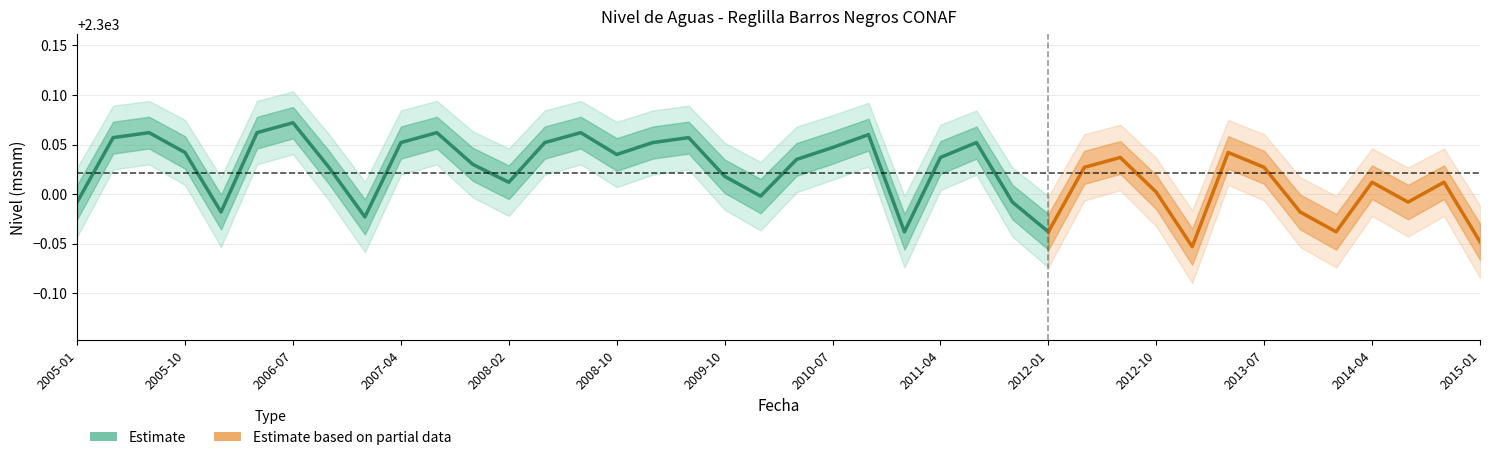

Where is the first local maximum for Nivel (msnm)?

2